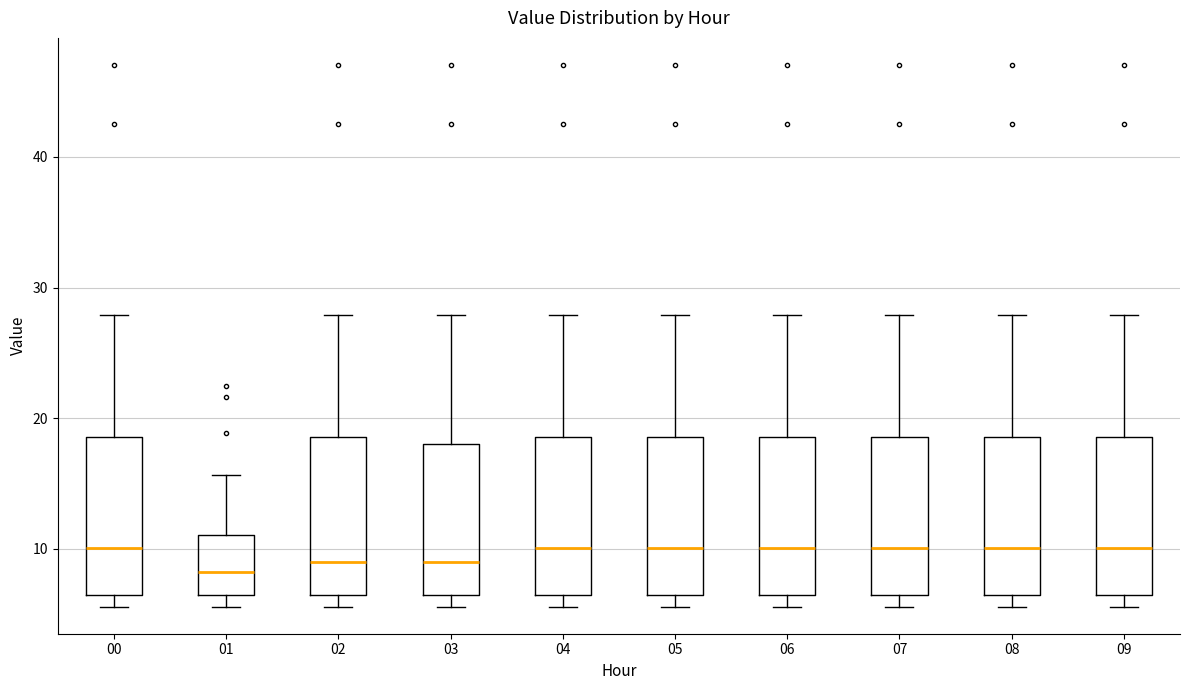

Reading left to right, read every box against the y-axis: the position of its median line, the range the box covers, and the ends of its whiskers. The values are not printed on the chart, so give them approximately, as read against the axis.

00: median 10, box 6 to 19, whiskers 6 (just below the box's lower edge) to 28
01: median 8, box 6 to 11, whiskers 6 (just below the box's lower edge) to 16
02: median 9, box 6 to 19, whiskers 6 (just below the box's lower edge) to 28
03: median 9, box 6 to 18, whiskers 6 (just below the box's lower edge) to 28
04: median 10, box 6 to 19, whiskers 6 (just below the box's lower edge) to 28
05: median 10, box 6 to 19, whiskers 6 (just below the box's lower edge) to 28
06: median 10, box 6 to 19, whiskers 6 (just below the box's lower edge) to 28
07: median 10, box 6 to 19, whiskers 6 (just below the box's lower edge) to 28
08: median 10, box 6 to 19, whiskers 6 (just below the box's lower edge) to 28
09: median 10, box 6 to 19, whiskers 6 (just below the box's lower edge) to 28